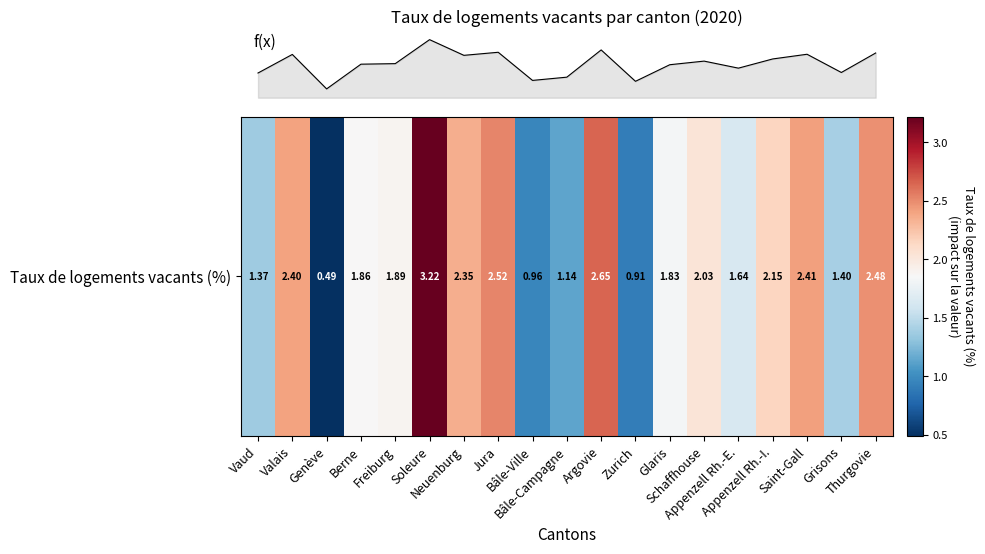

List the labels in order of value, largest first.

Soleure, Argovie, Jura, Thurgovie, Saint-Gall, Valais, Neuenburg, Appenzell Rh.-I., Schaffhouse, Freiburg, Berne, Glaris, Appenzell Rh.-E., Grisons, Vaud, Bâle-Campagne, Bâle-Ville, Zurich, Genève